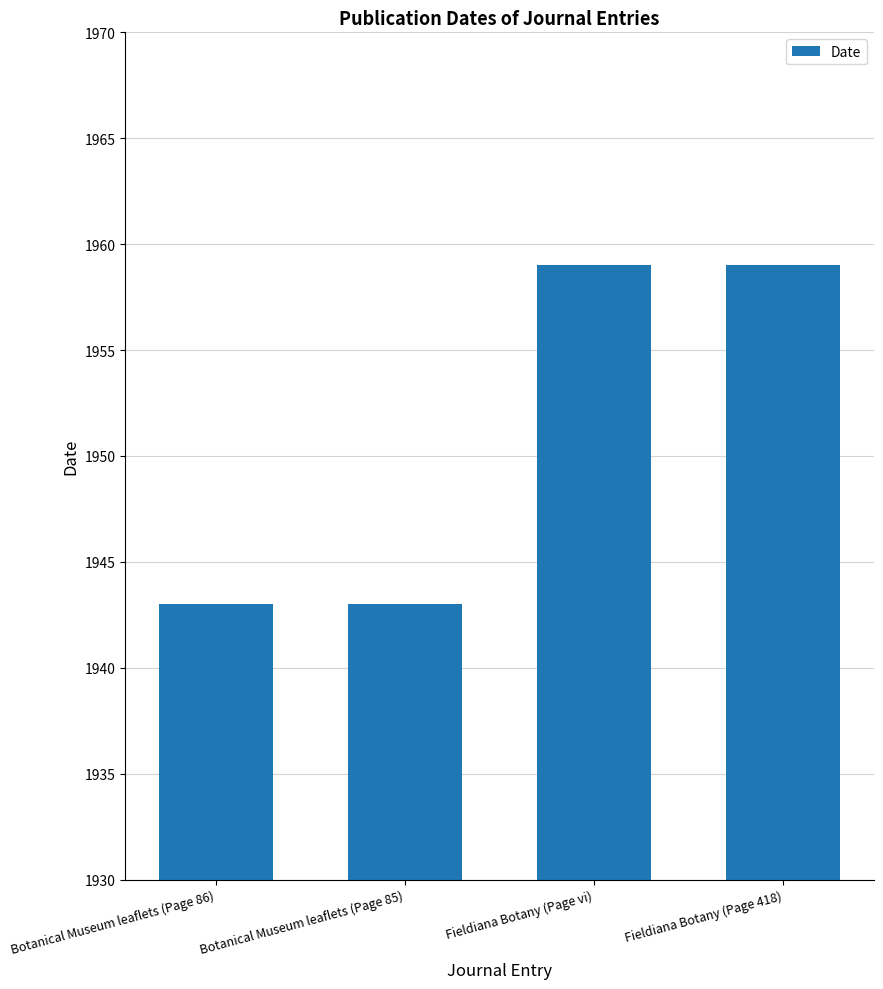

How many categories are shown in the chart?

4